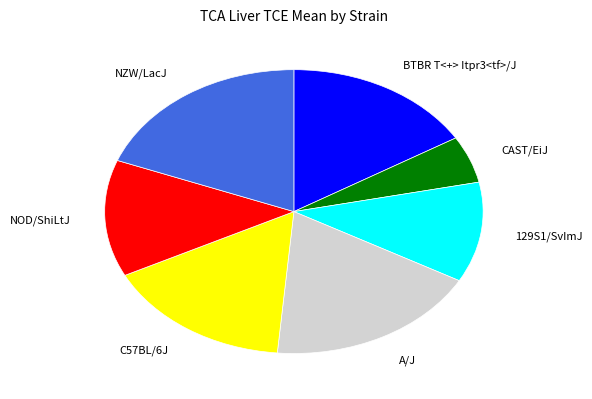

Is it true that CAST/EiJ is 15% of the pie?

False